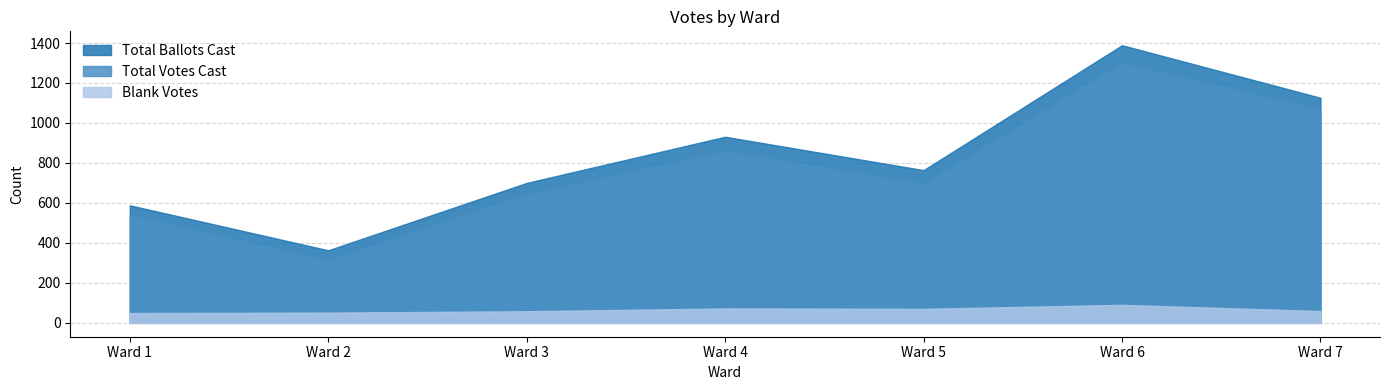

At which label is Total Ballots Cast closest to 876?

Ward 4